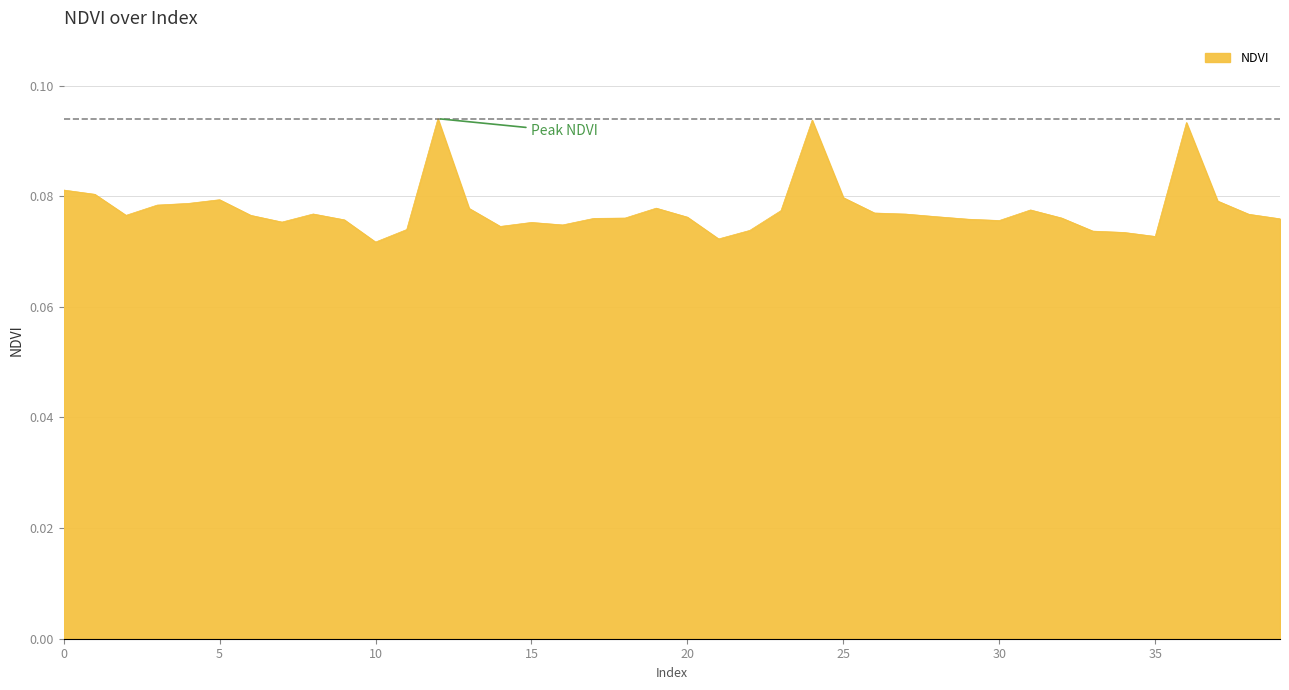

Count the values in the range 0 to 1.

40